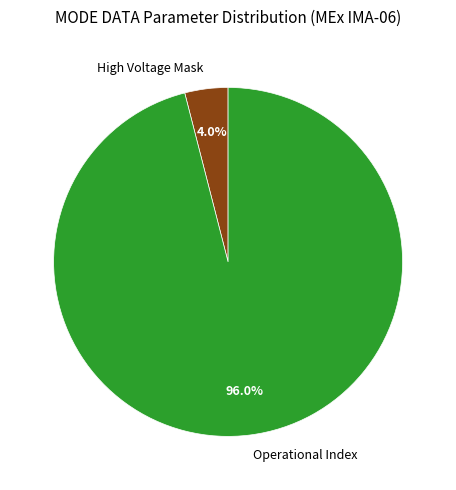

Rank the categories by value from lowest to highest.

High Voltage Mask, Operational Index